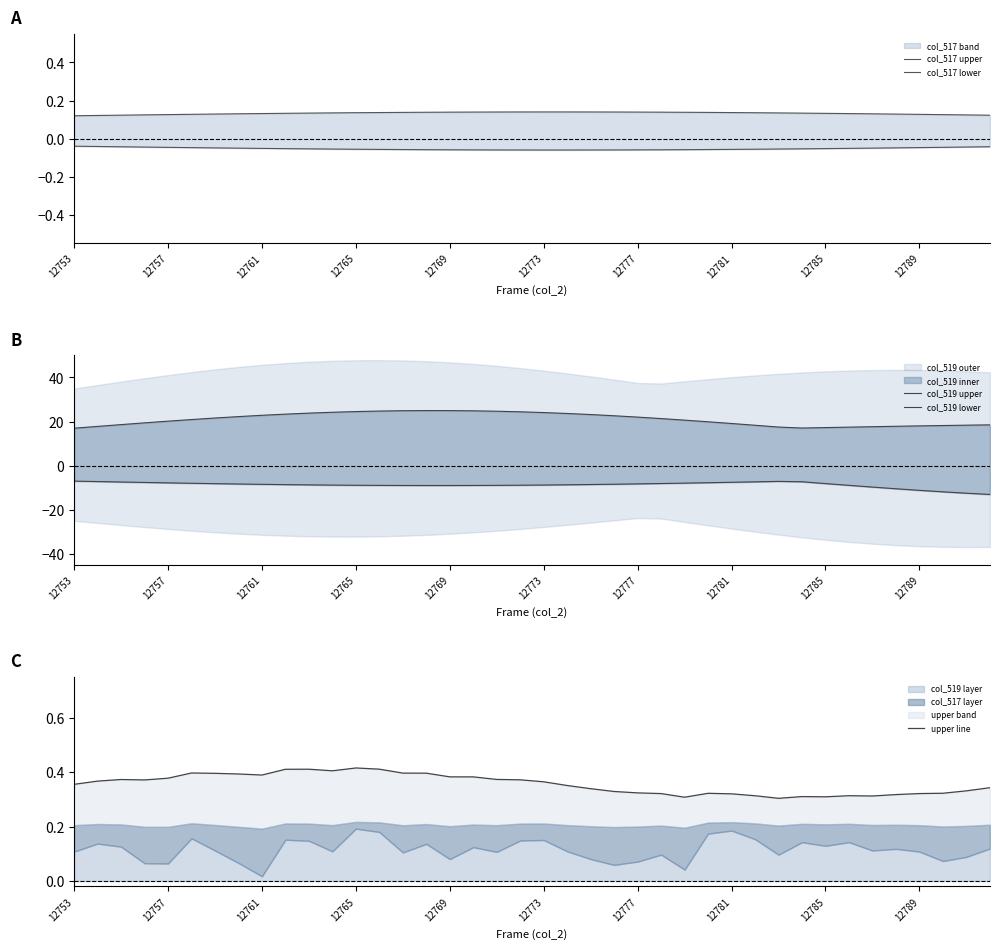

How many lines are shown in the chart?

5